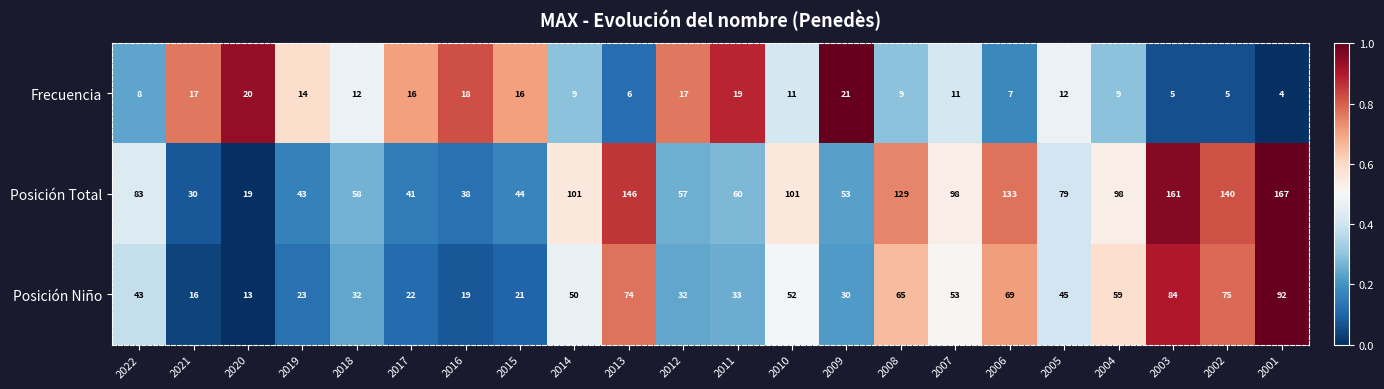

At which label does Posición Niño first exceed 45?

2014